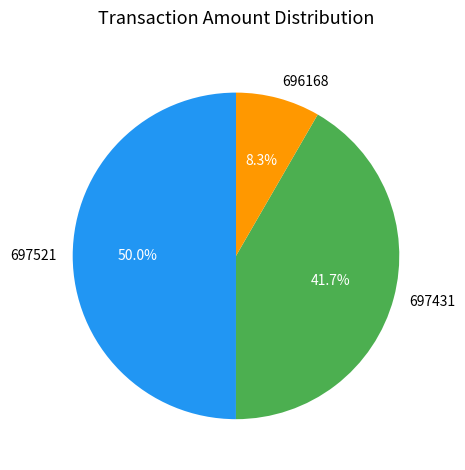

Between 697431 and 696168, which is larger?

697431